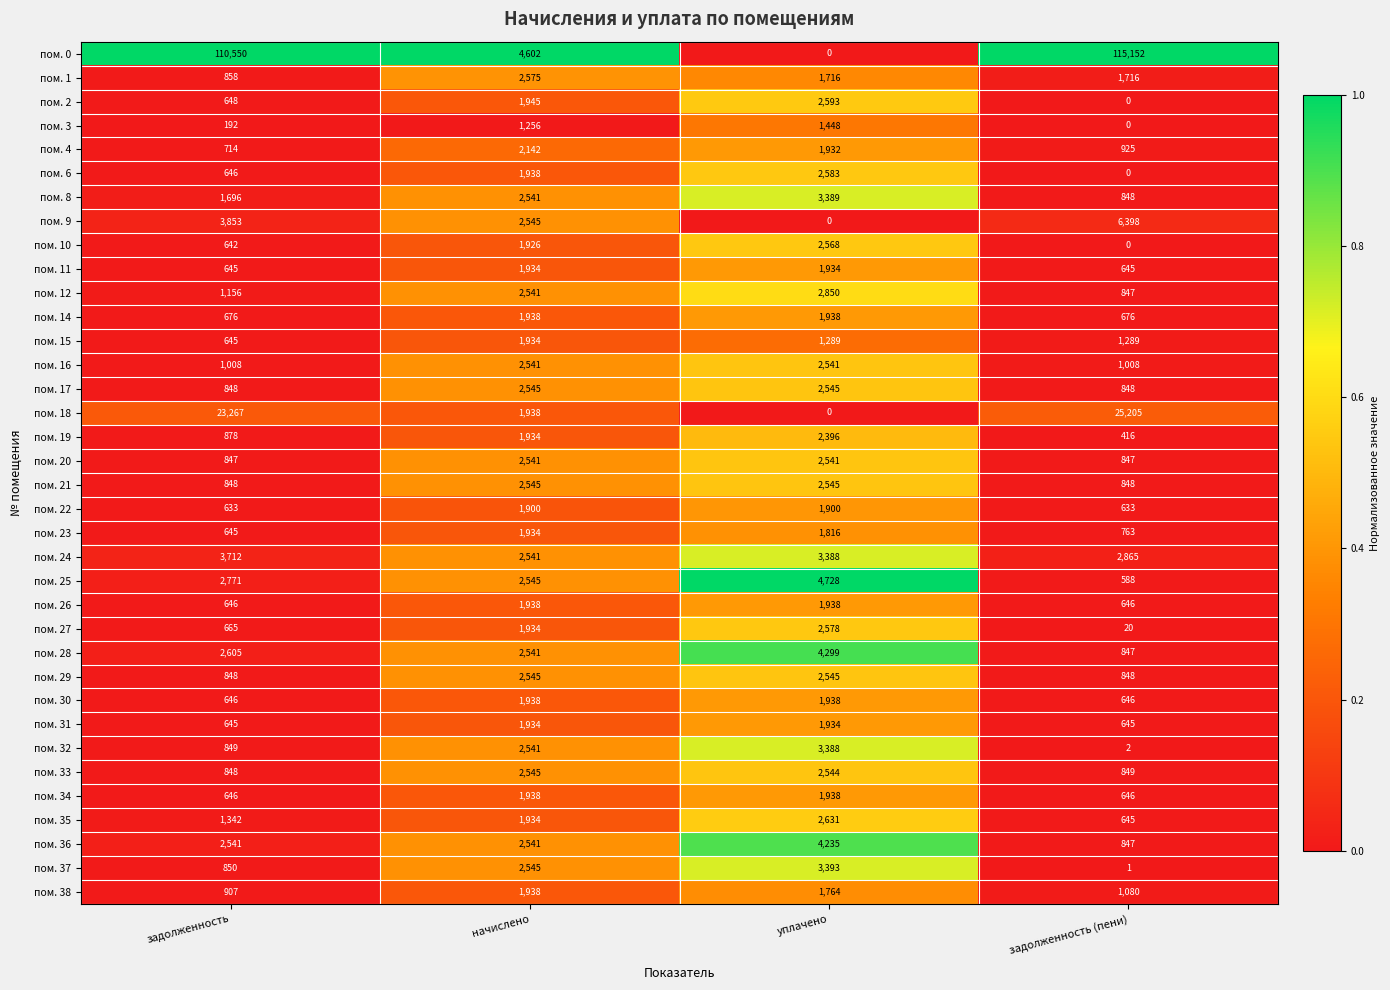

What is the minimum value for пом. 36?

847